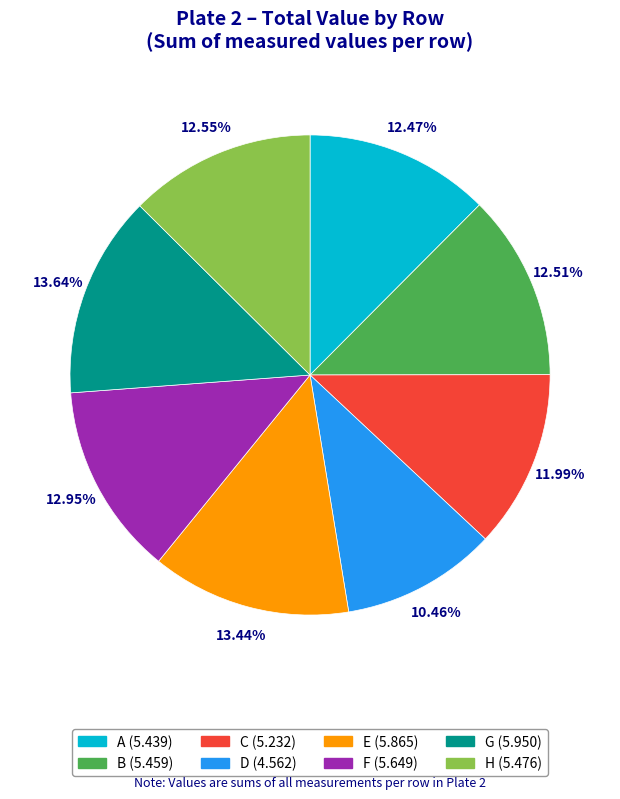

Does A account for over 50% of the chart?

No